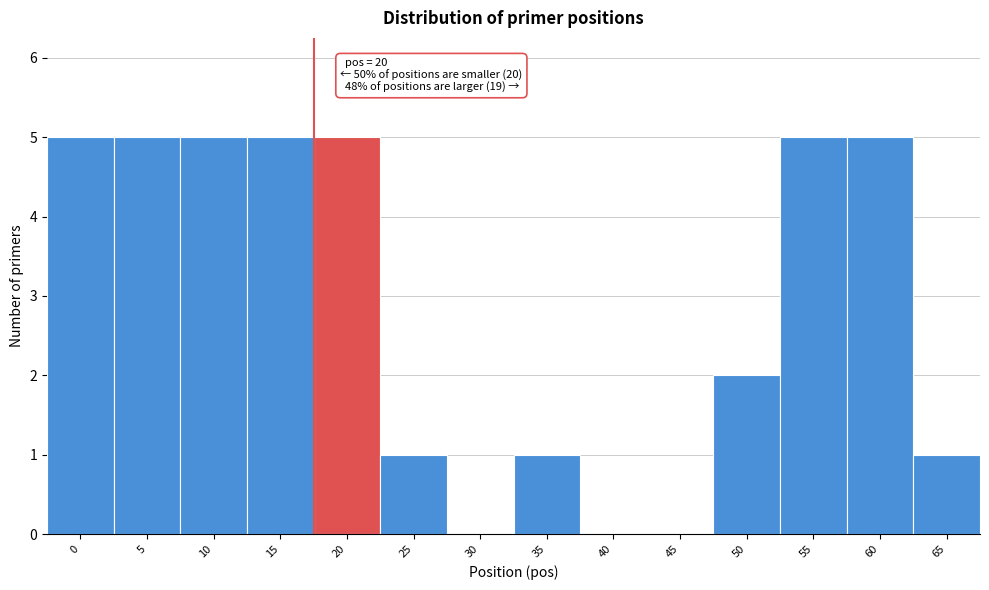

Reading left to right, extract all data points from this chart.

0=5	5=5	10=5	15=5	20=5	25=1	30=0	35=1	40=0	45=0	50=2	55=5	60=5	65=1